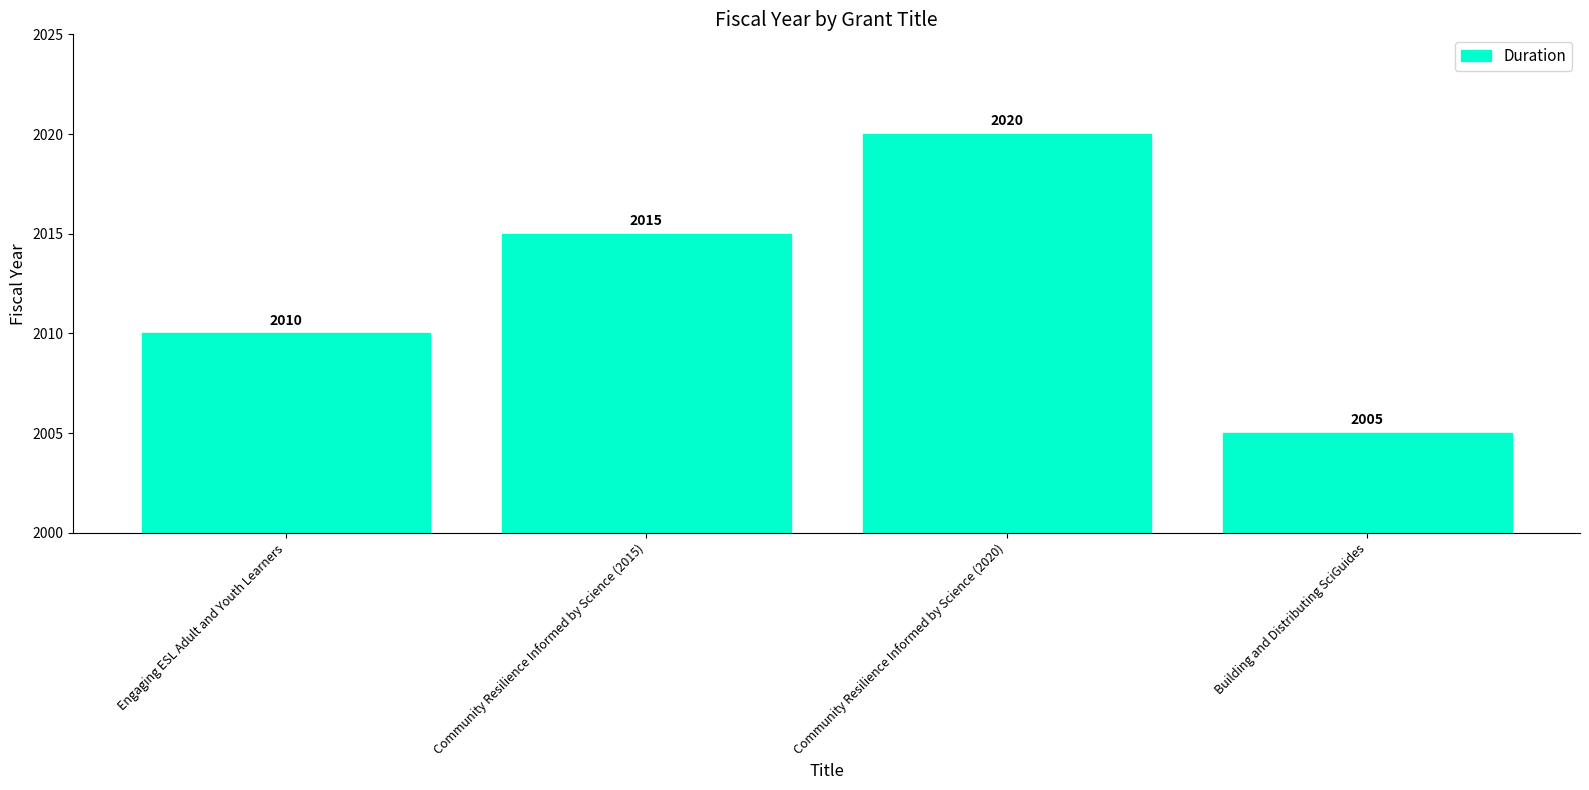

Rank the categories by value from highest to lowest.

Community Resilience Informed by Science (2020), Community Resilience Informed by Science (2015), Engaging ESL Adult and Youth Learners, Building and Distributing SciGuides